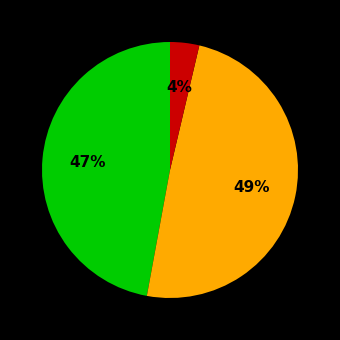

Is there a majority slice in this chart?

No